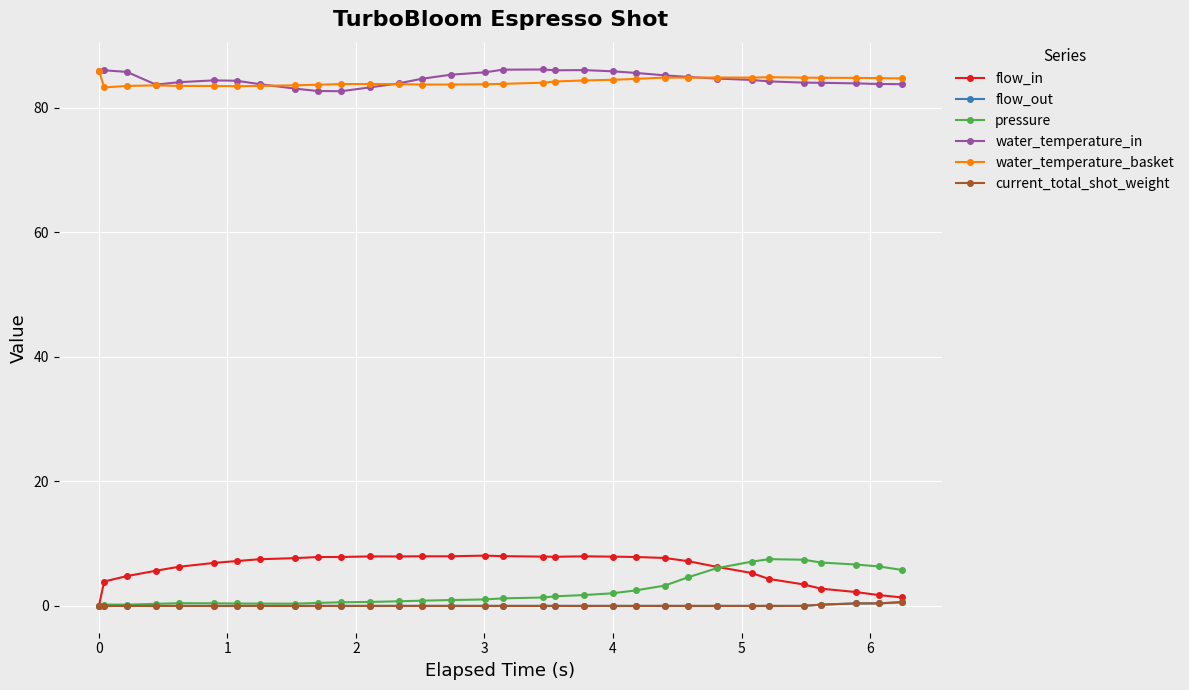

True or false: flow_in and water_temperature_in cross at least once.

False